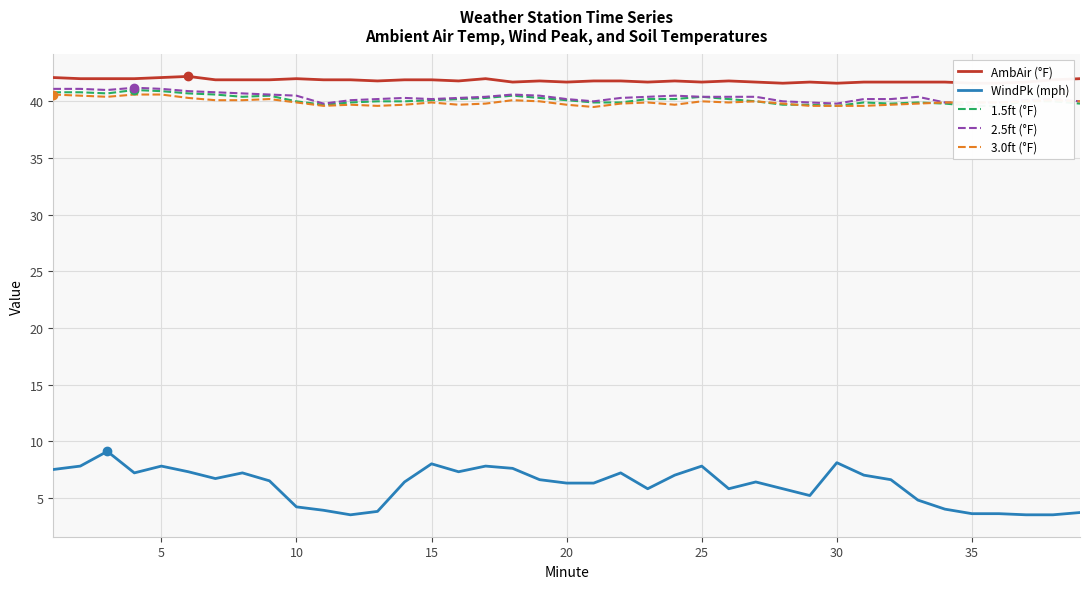

True or false: 2.5ft (°F) and WindPk (mph) cross at least once.

False